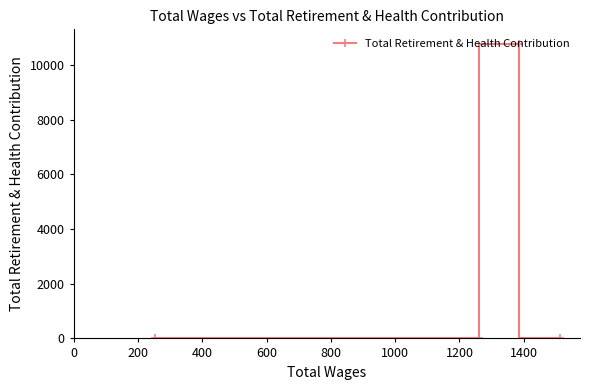

What is the difference between the maximum and minimum values?

10768